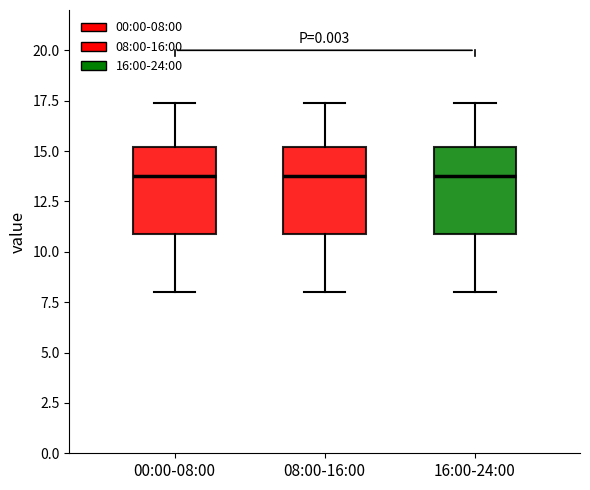

Reading left to right, transcribe this box plot: for each box, give where its median line is, the range the box spans, and where its two whiskers end, as read against the y-axis. The values are not printed on the chart, so give them approximately, as read against the axis.

00:00-08:00: median 14.0, box 11.0 to 15.0, whiskers 8.0 to 17.5
08:00-16:00: median 14.0, box 11.0 to 15.0, whiskers 8.0 to 17.5
16:00-24:00: median 14.0, box 11.0 to 15.0, whiskers 8.0 to 17.5